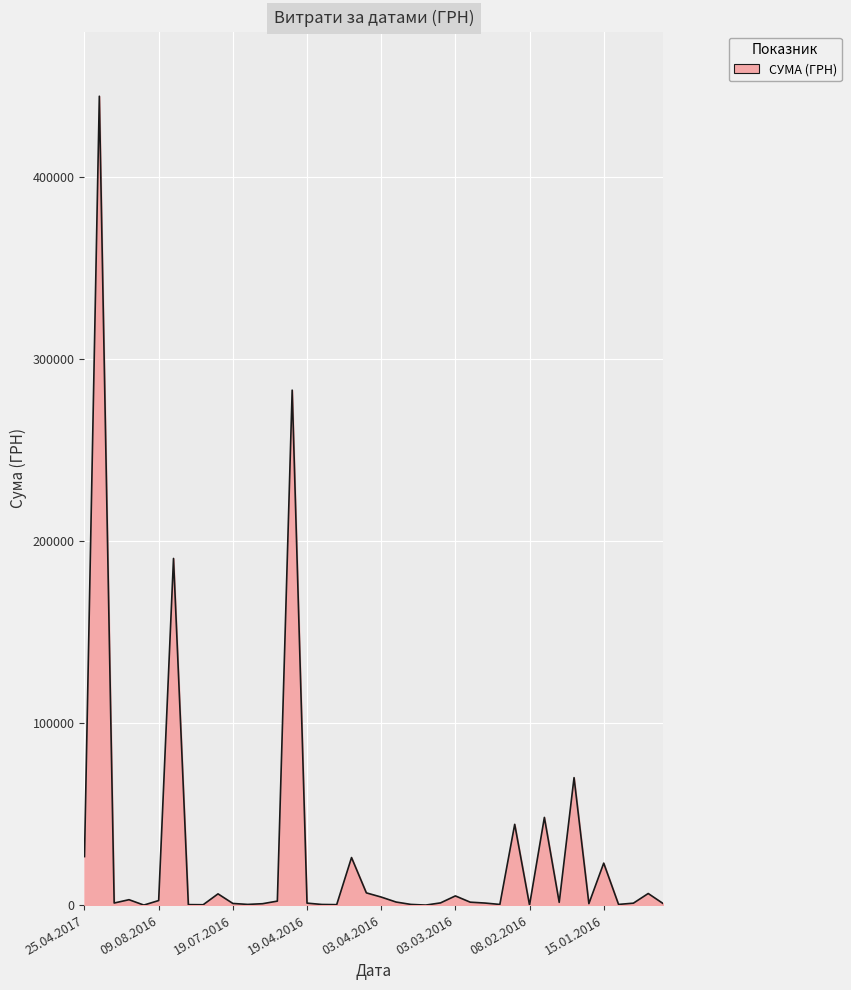

What is the greatest value displayed?

444504.1